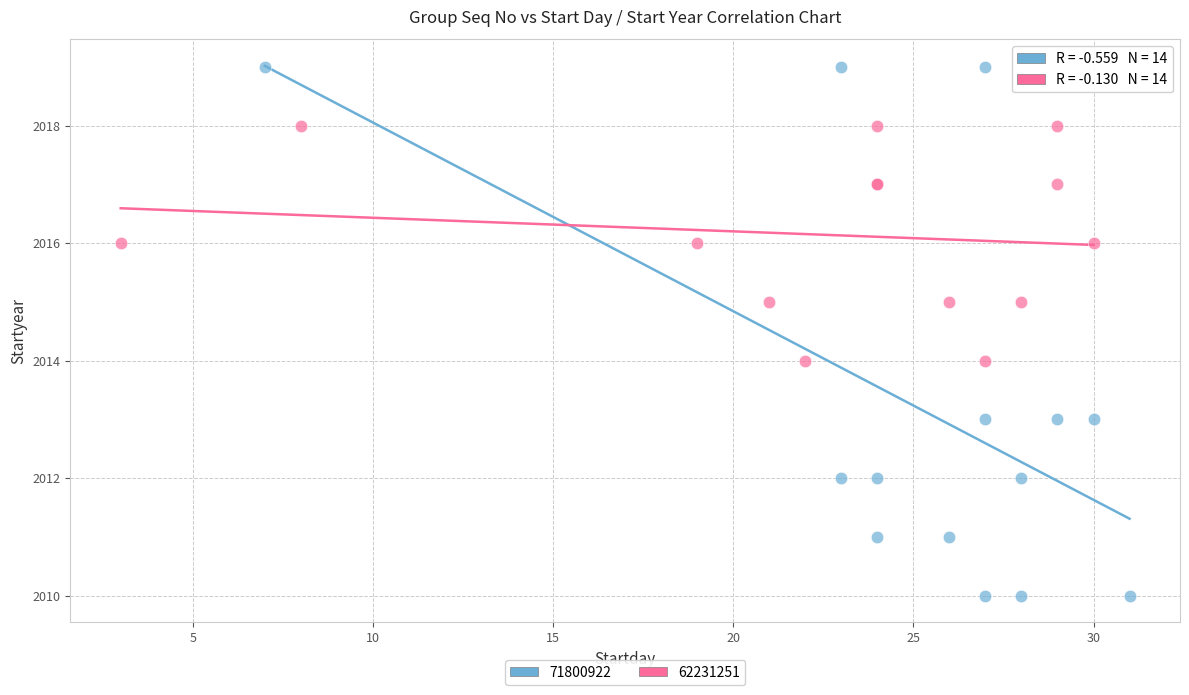

Which series reaches the maximum Y coordinate?

71800922